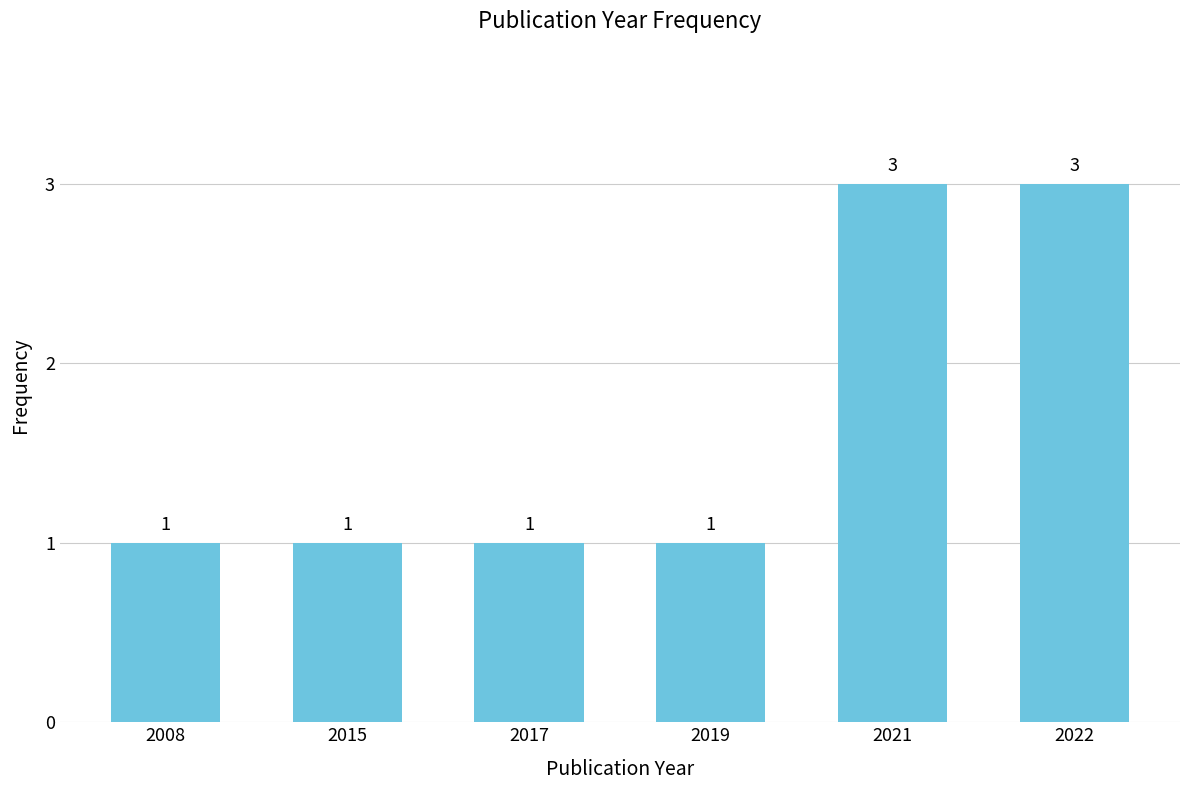

Are the bars grouped side by side (vs. stacked)?

No